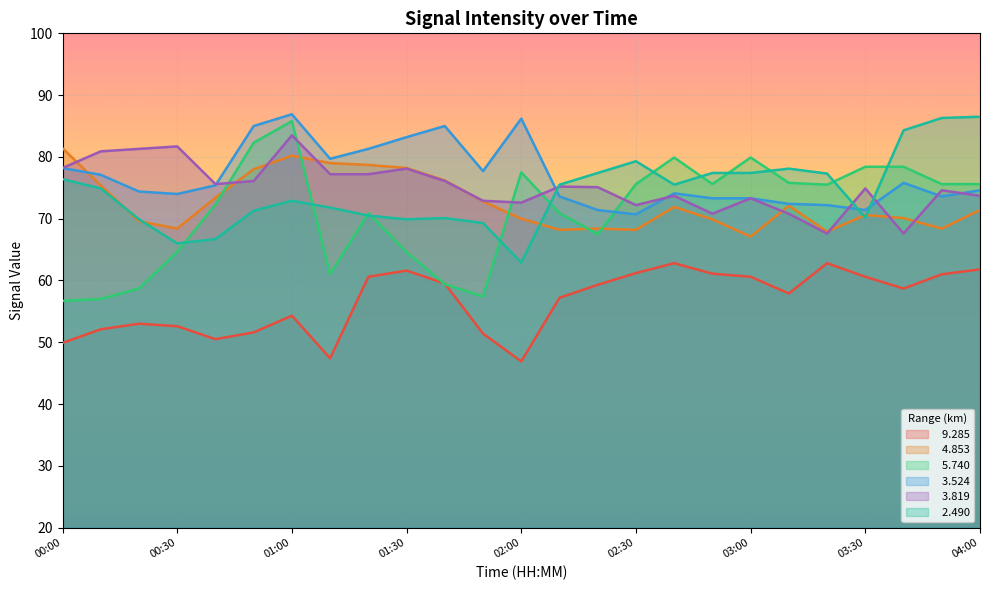

What is the average value of the   4.853 series?

72.6